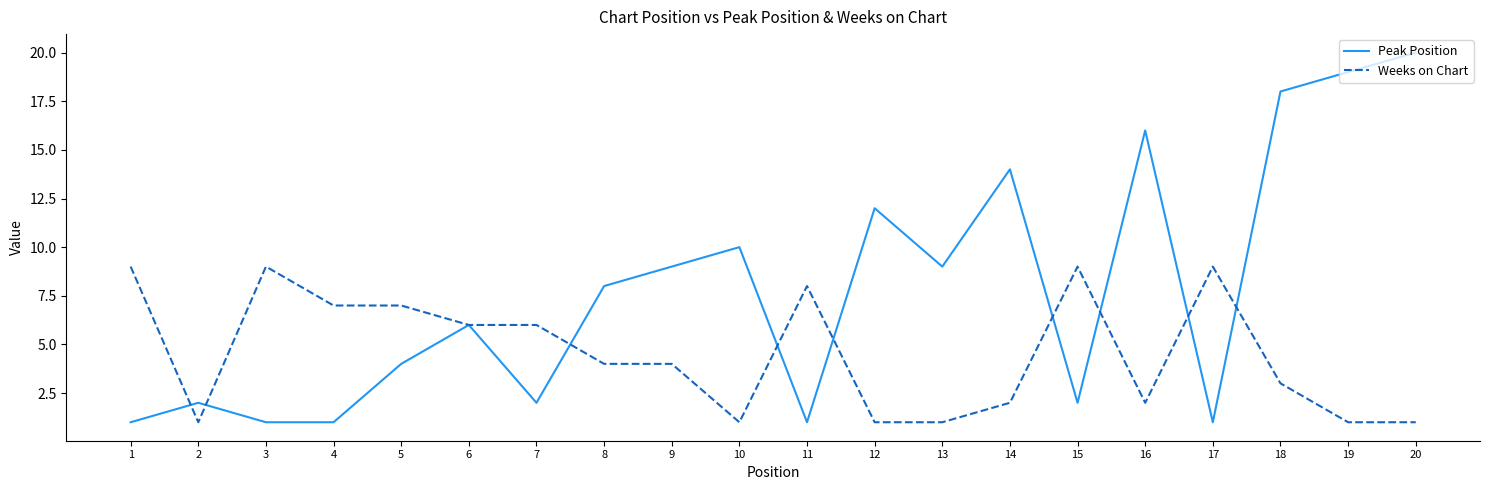

Which label corresponds to the largest value in the chart?

20